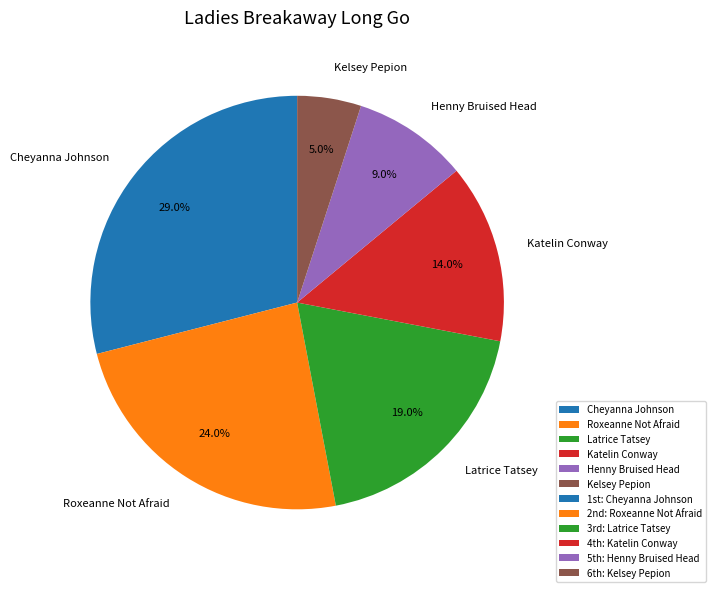

Is there a majority slice in this chart?

No